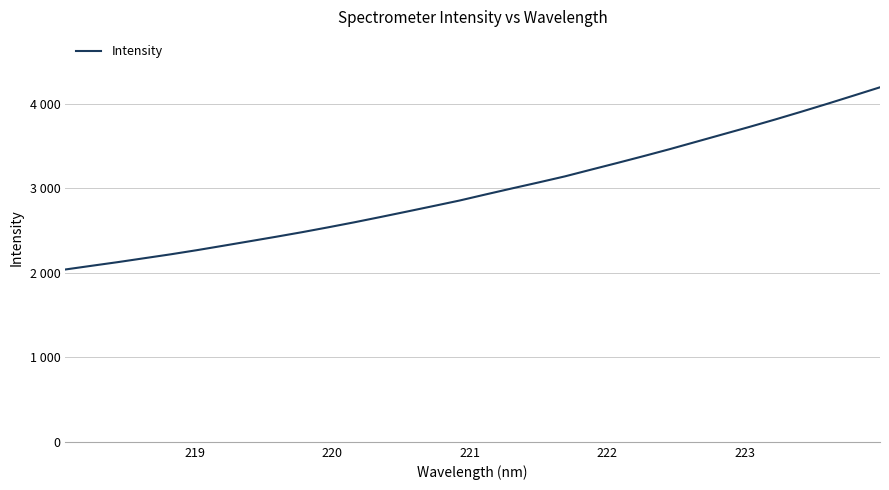

Reading right to left, what are all the values shown in this chart?

4197.8	4100.1	4003.0	3908.4	3815.9	3726.4	3639.6	3552.8	3466.0	3383.1	3302.1	3222.8	3142.8	3071.2	3001.2	2930.1	2857.4	2791.7	2726.8	2662.7	2599.9	2540.0	2482.0	2427.2	2374.1	2321.3	2269.1	2219.7	2173.7	2127.7	2084.2	2040.4